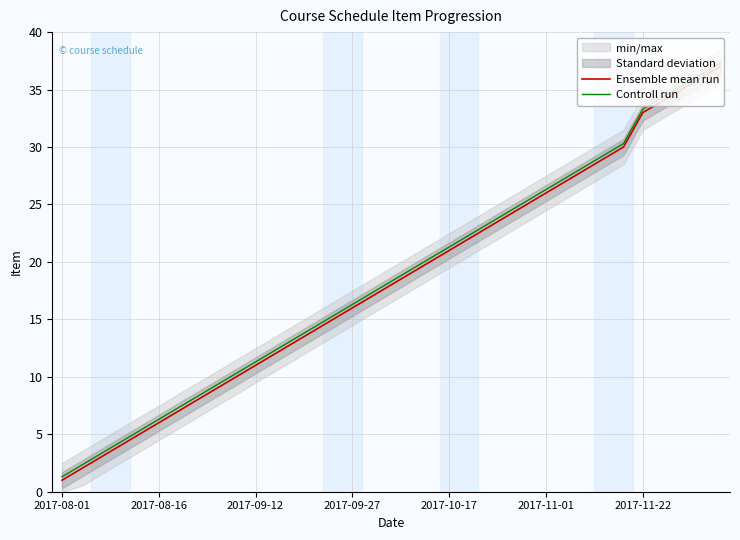

List the series in order of their overall mean, highest first.

Controll run, Ensemble mean run